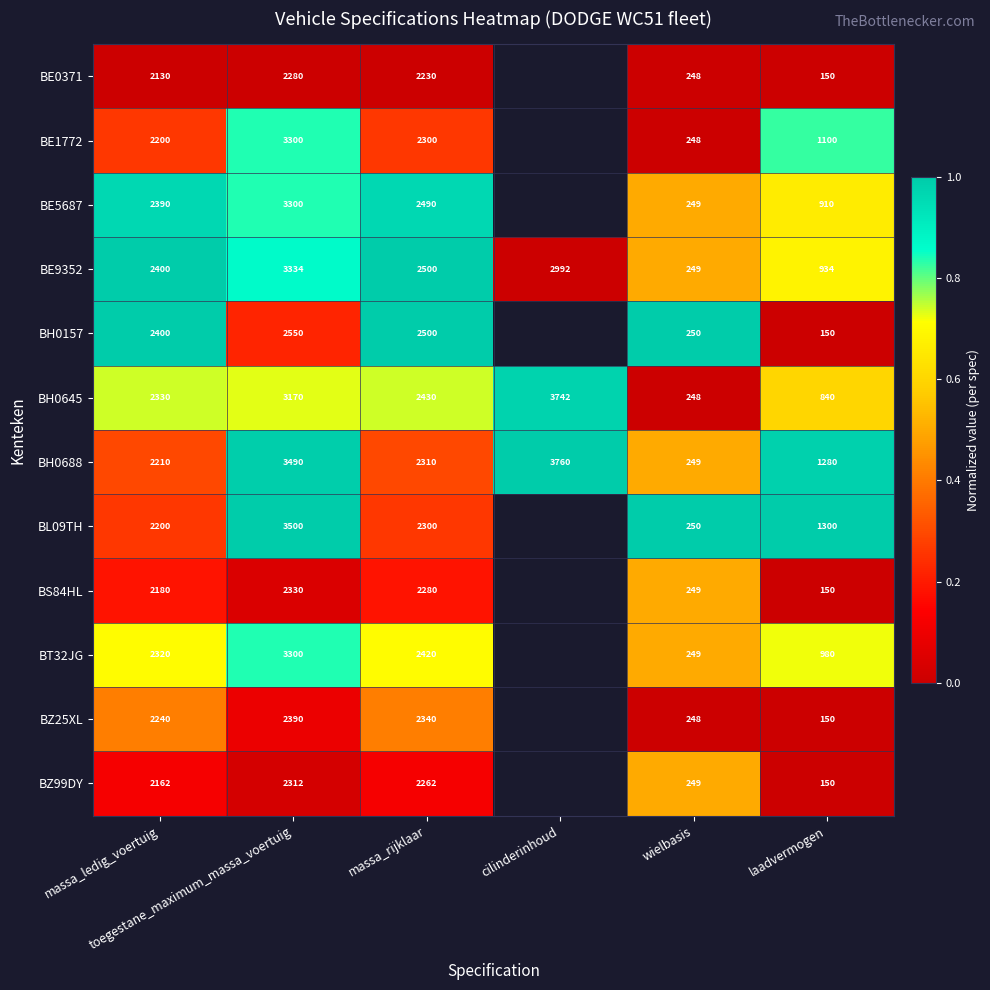

Is the value of BE1772 at toegestane_maximum_massa_voertuig greater than the value of BZ99DY at laadvermogen?

Yes